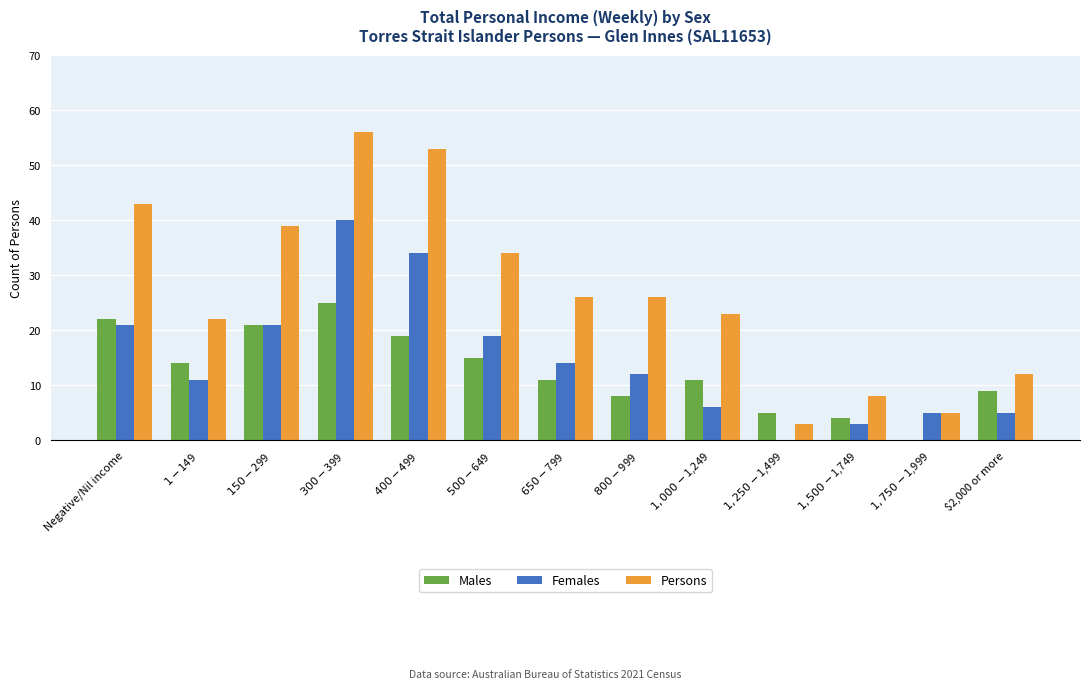

Which series has the largest total across all categories?

Persons